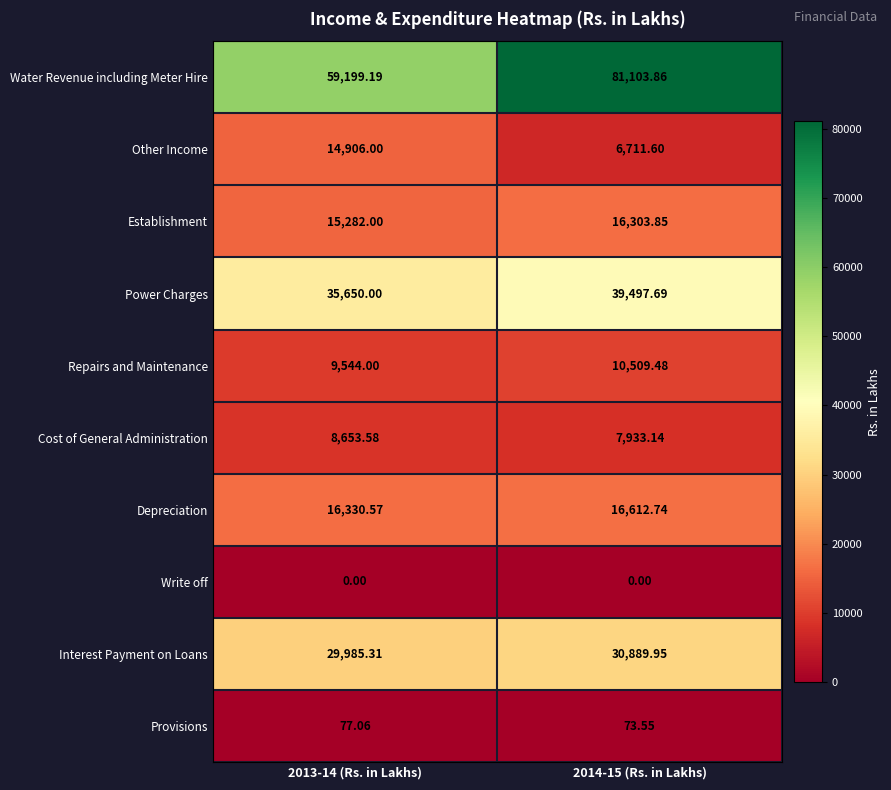

At how many categories does at least one series exceed 45425?

2